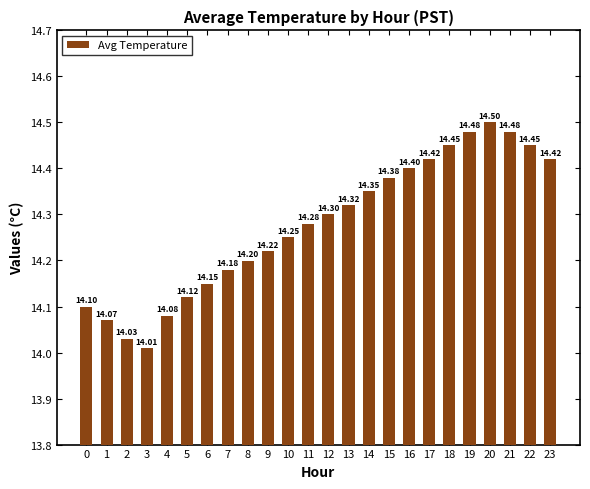

Between 20 and 21, which is larger?

20